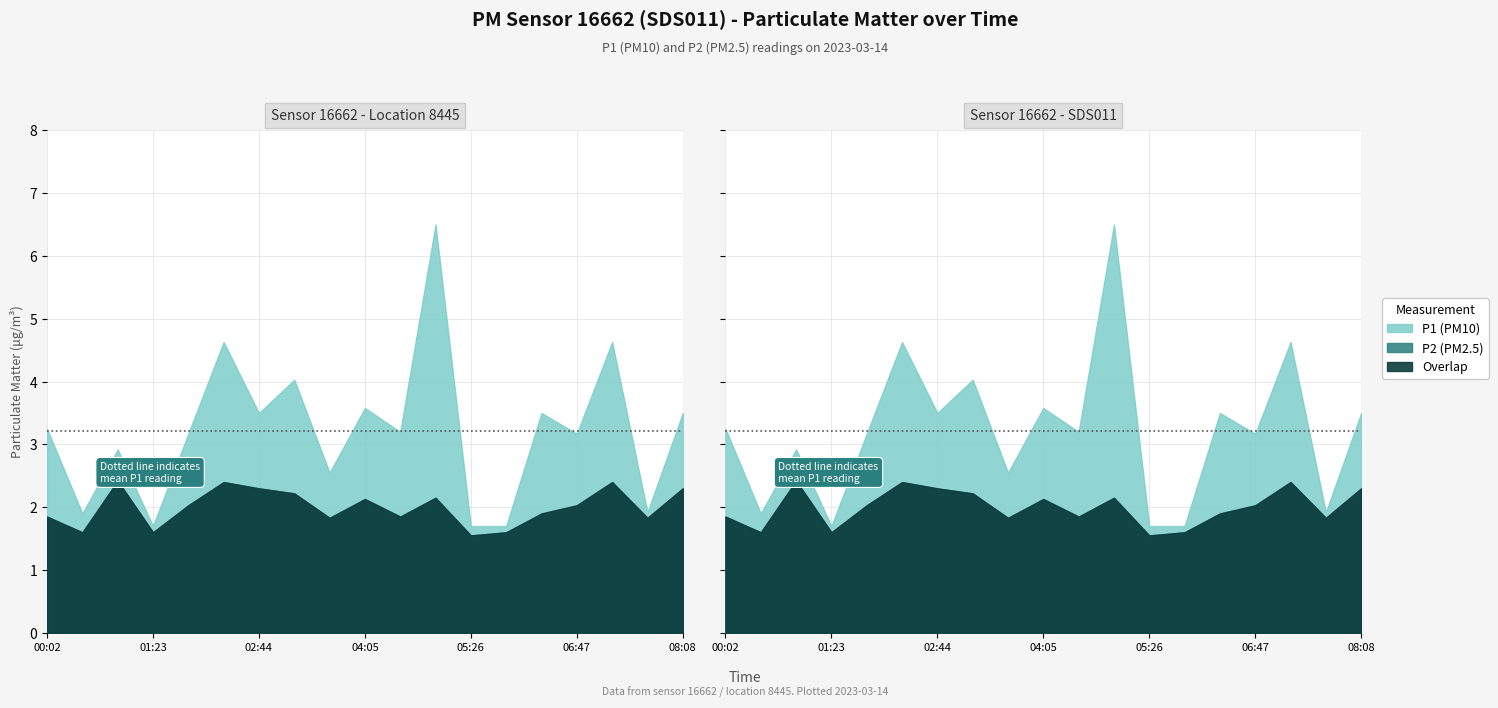

How many lines are shown in the chart?

2